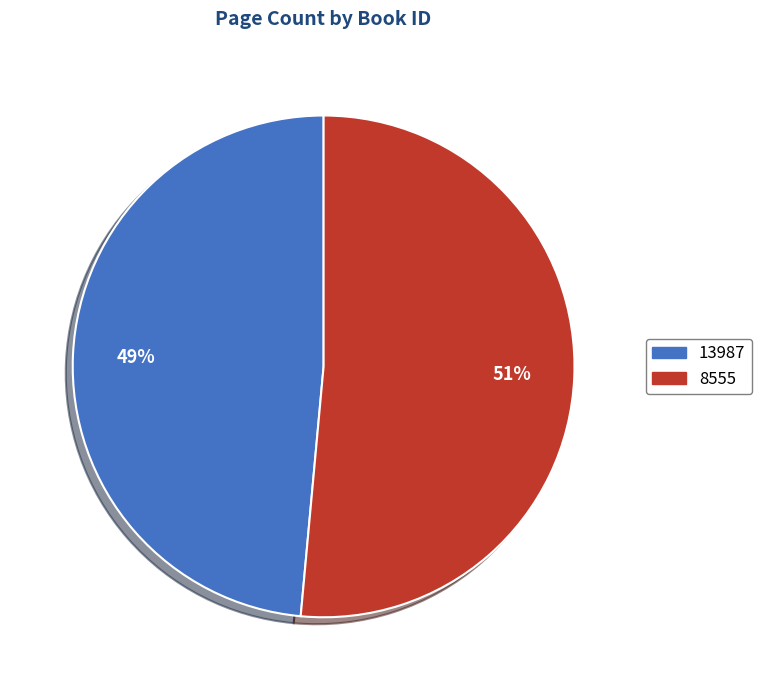

The 8555 slice represents 51% of the pie. True or false?

True